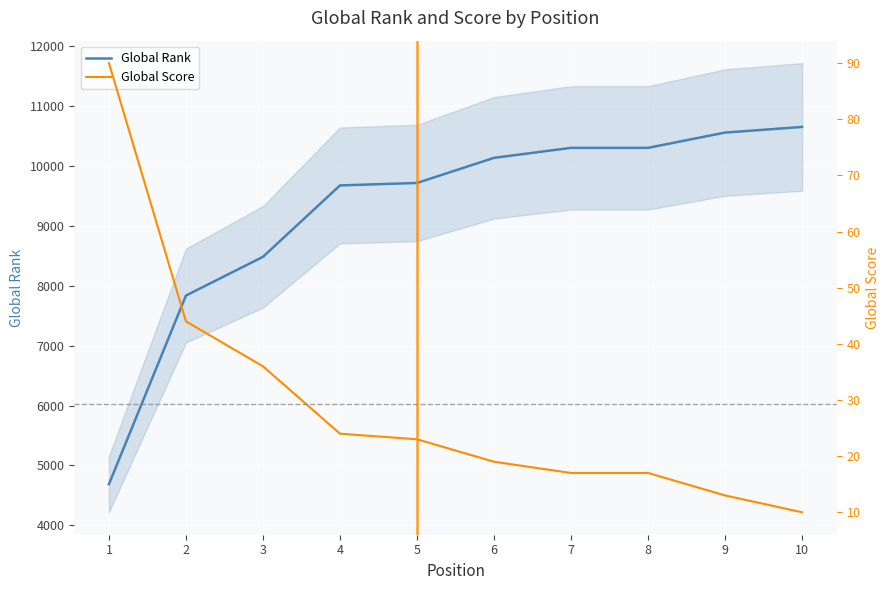

At which label does Global Rank reach its minimum?

1